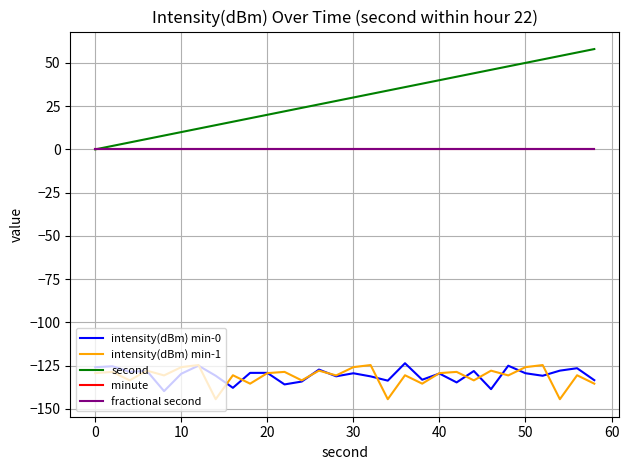

Which category has the lowest value in the second series?

0